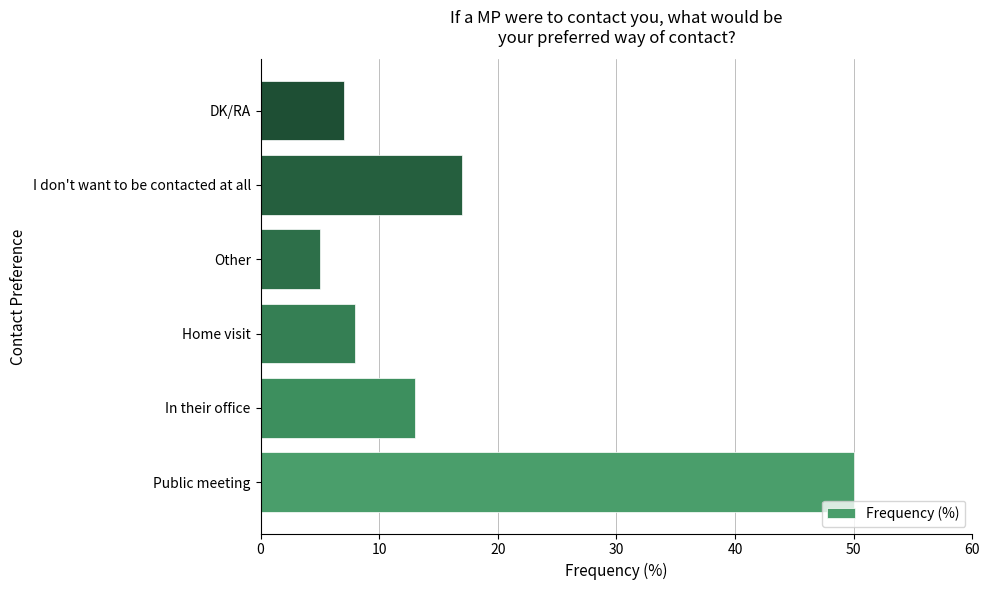

Which category has the lowest value across all series?

Other